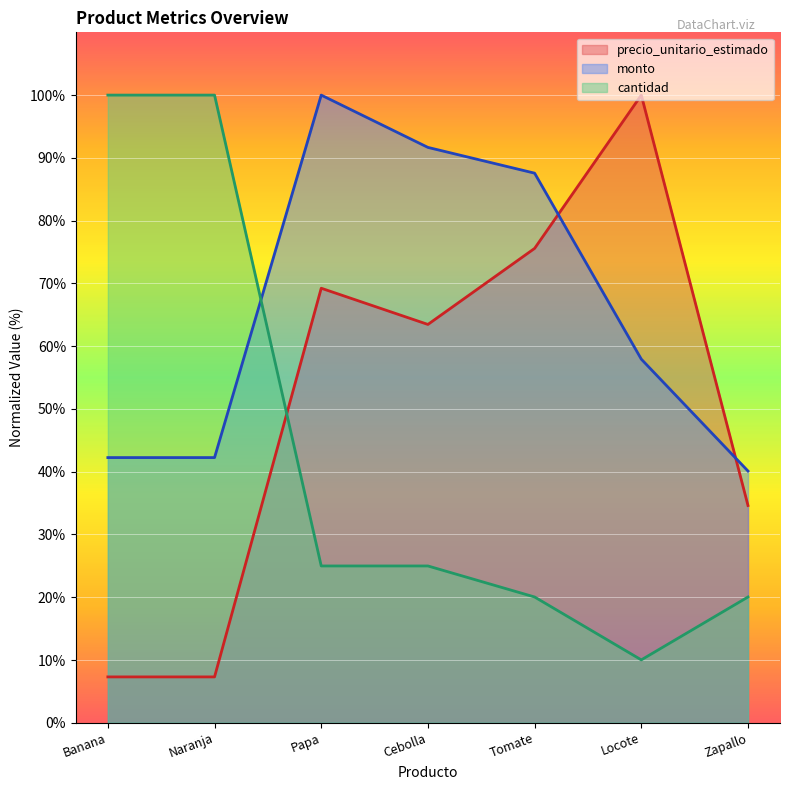

At which category is the sum across all series the highest?

Papa